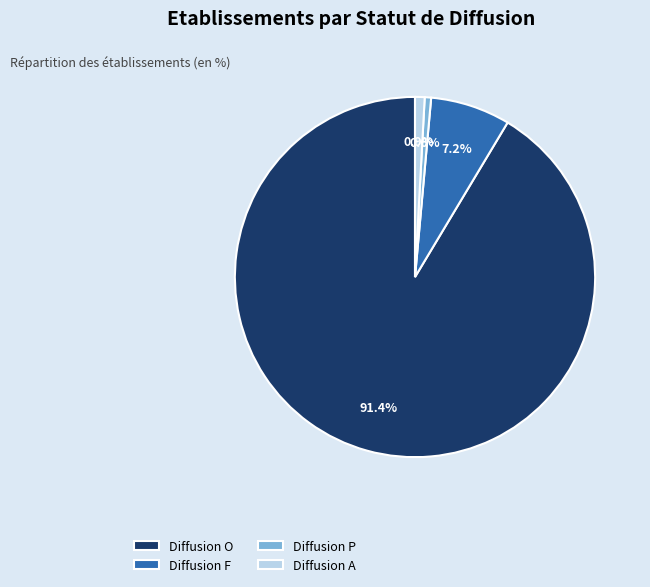

What is the ratio of the value at Diffusion O to the value at Diffusion A?

106.3